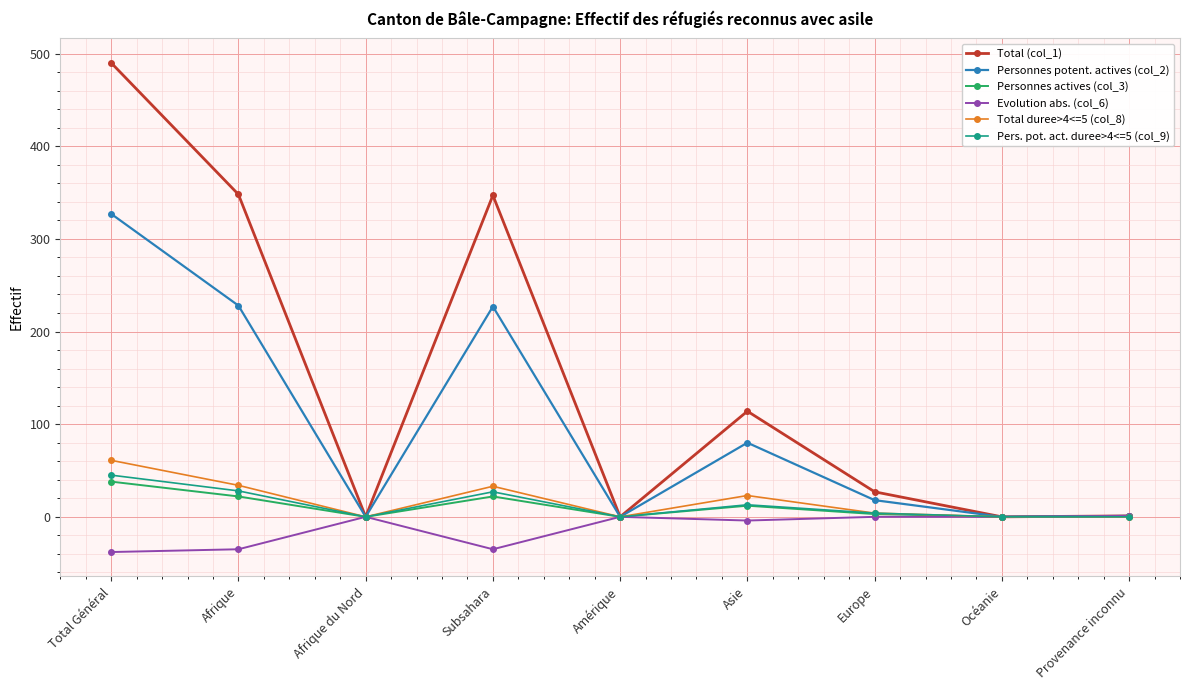

Which series has the widest spread of values?

Total (col_1)